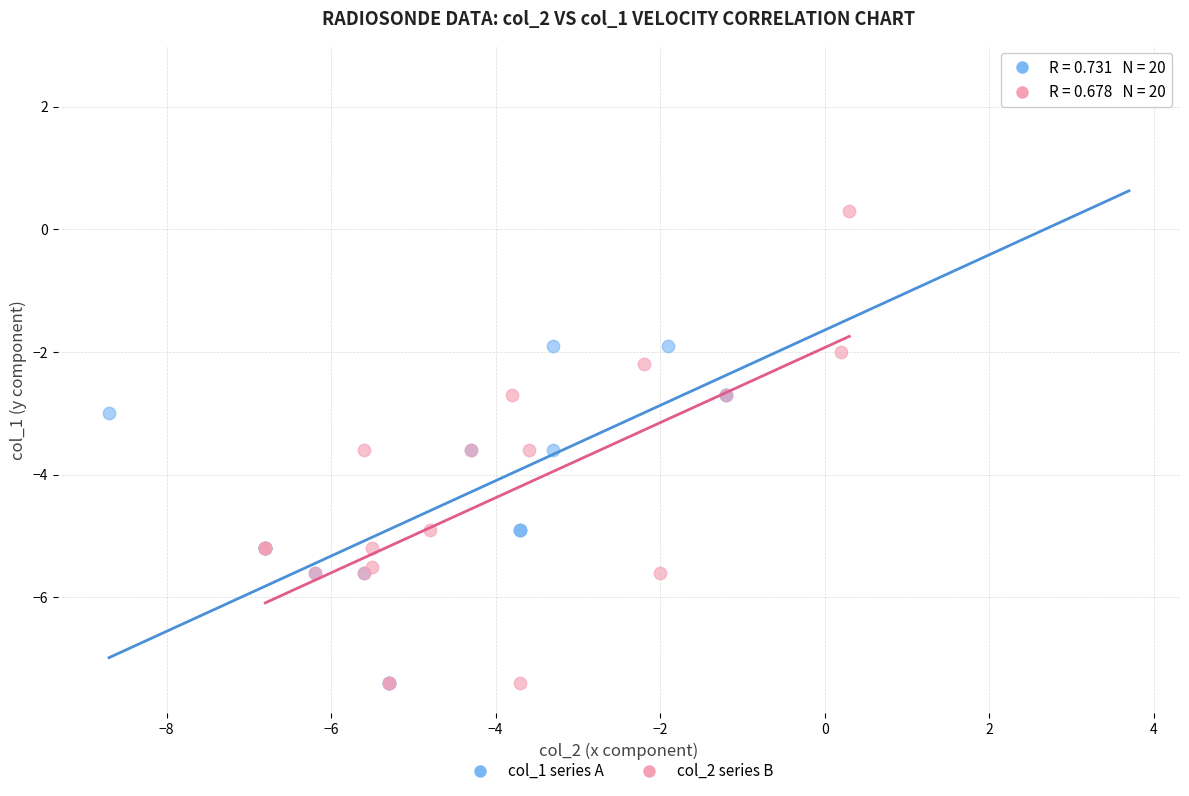

Which series reaches the maximum Y coordinate?

col_1 series A